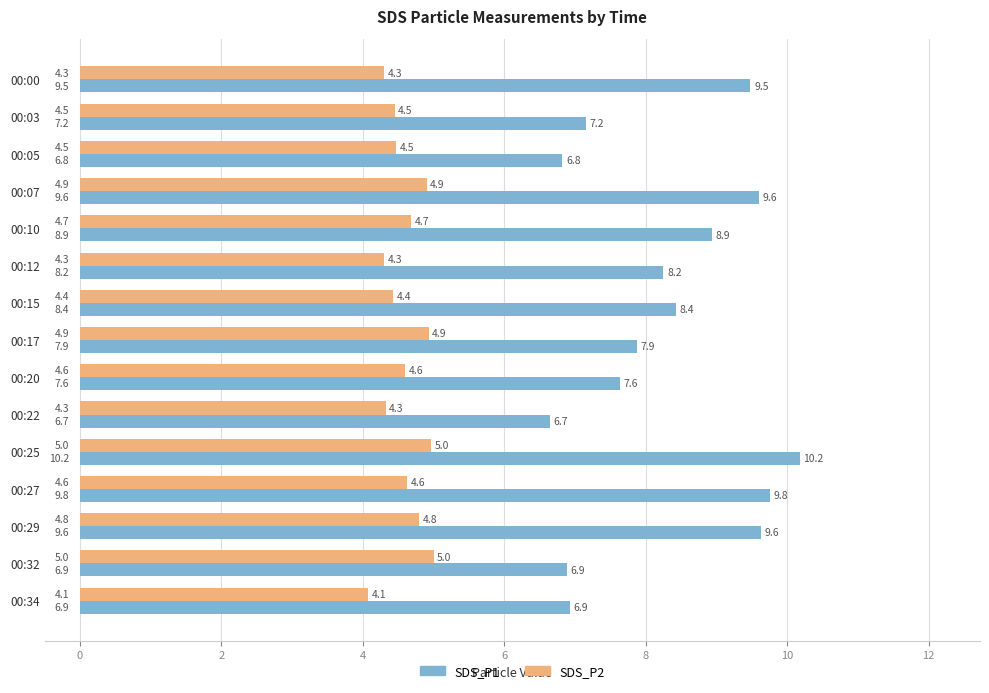

Where is SDS_P2 nearest to the value 4?

00:34